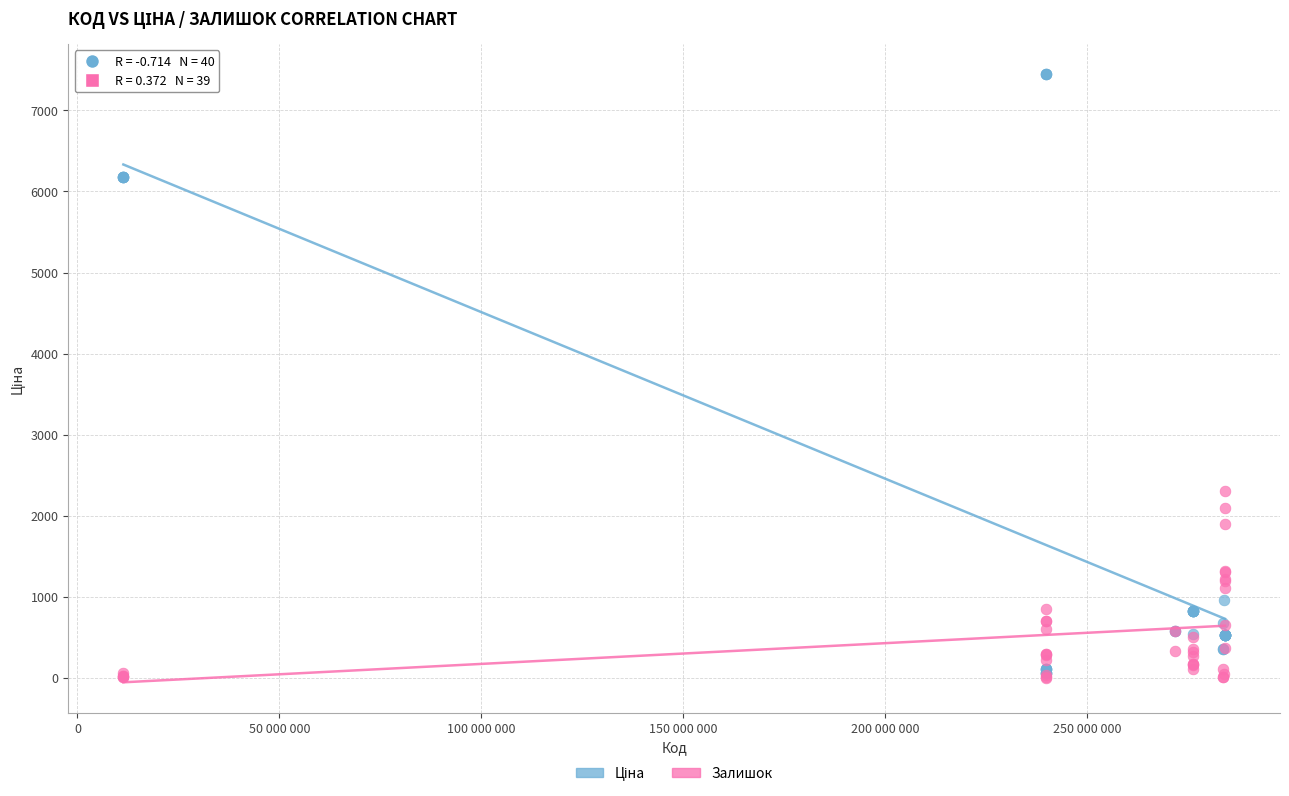

Across all series, what Y value is closest to 3722?

2304.0